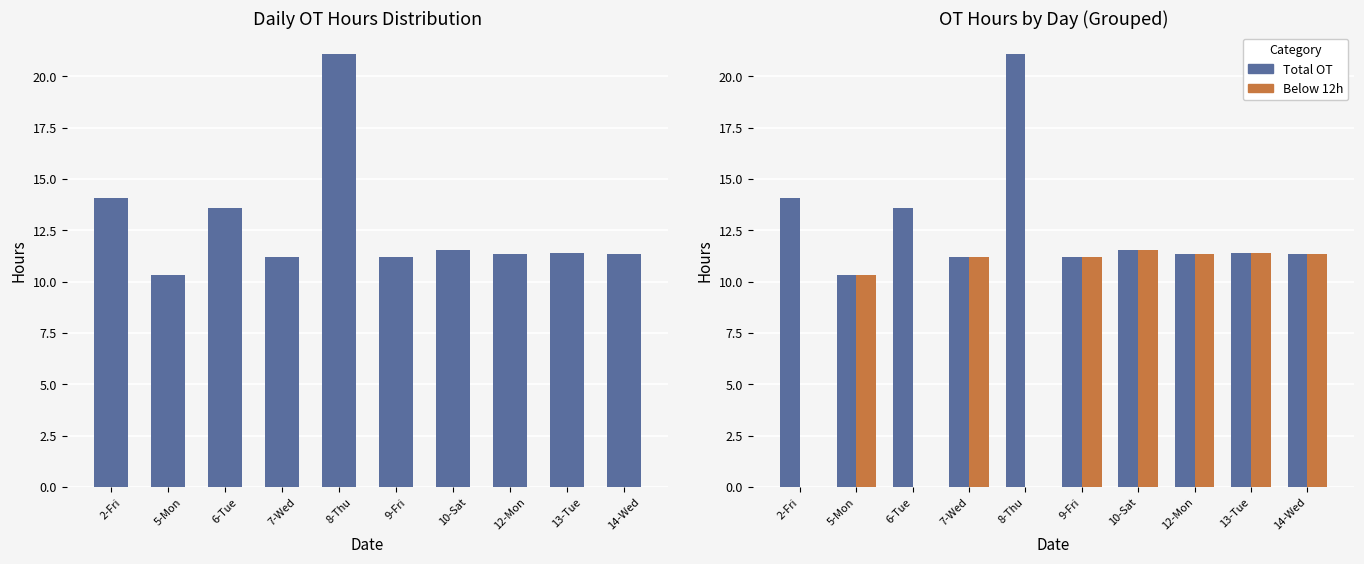

Does the chart contain stacked bars?

No